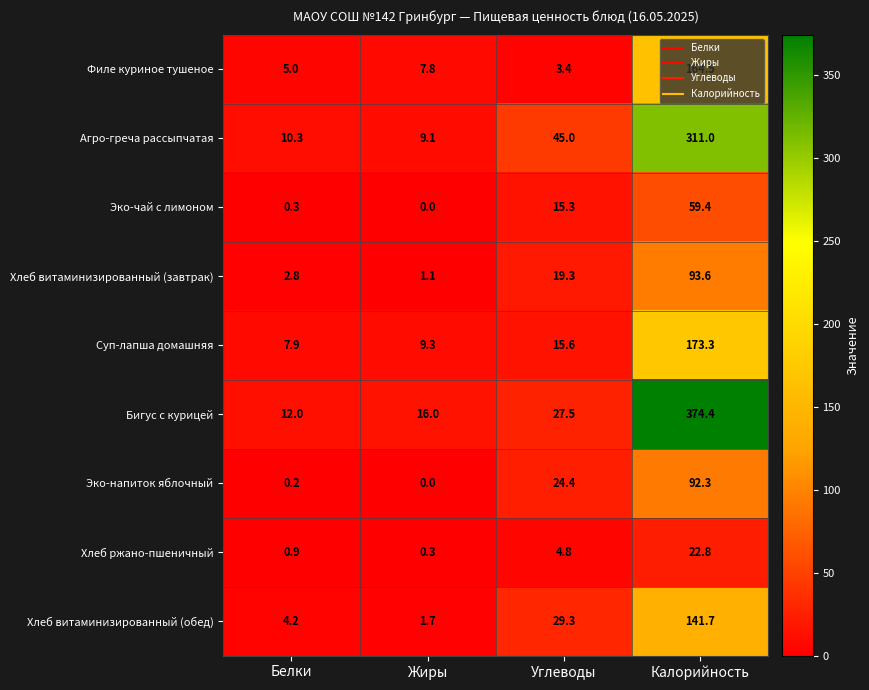

Which series has the largest total across all categories?

Бигус с курицей